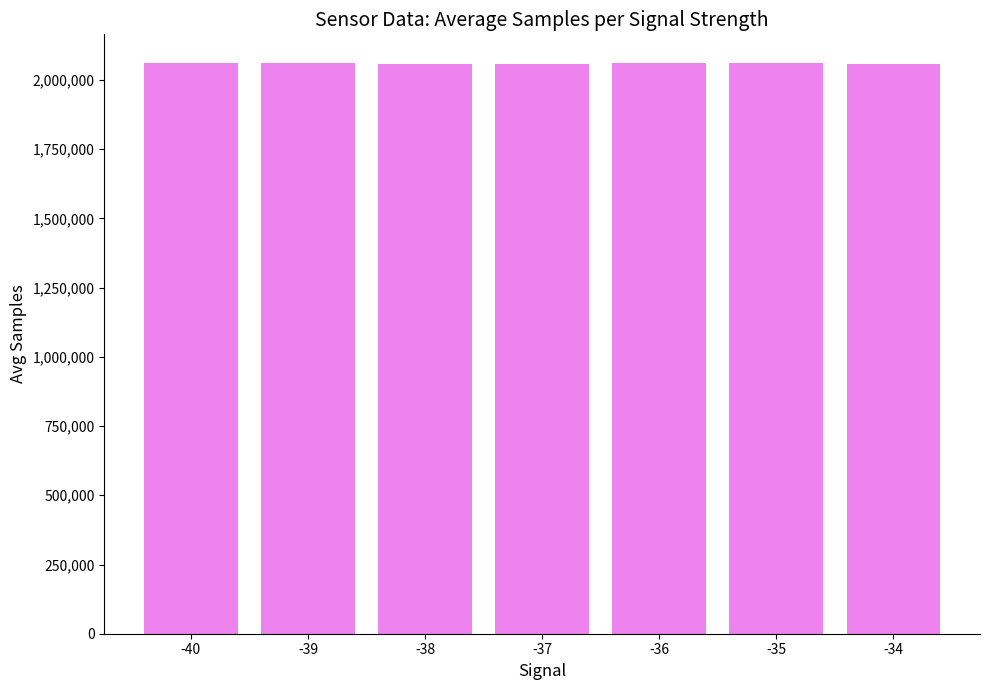

What is the greatest value displayed?

2061715.5